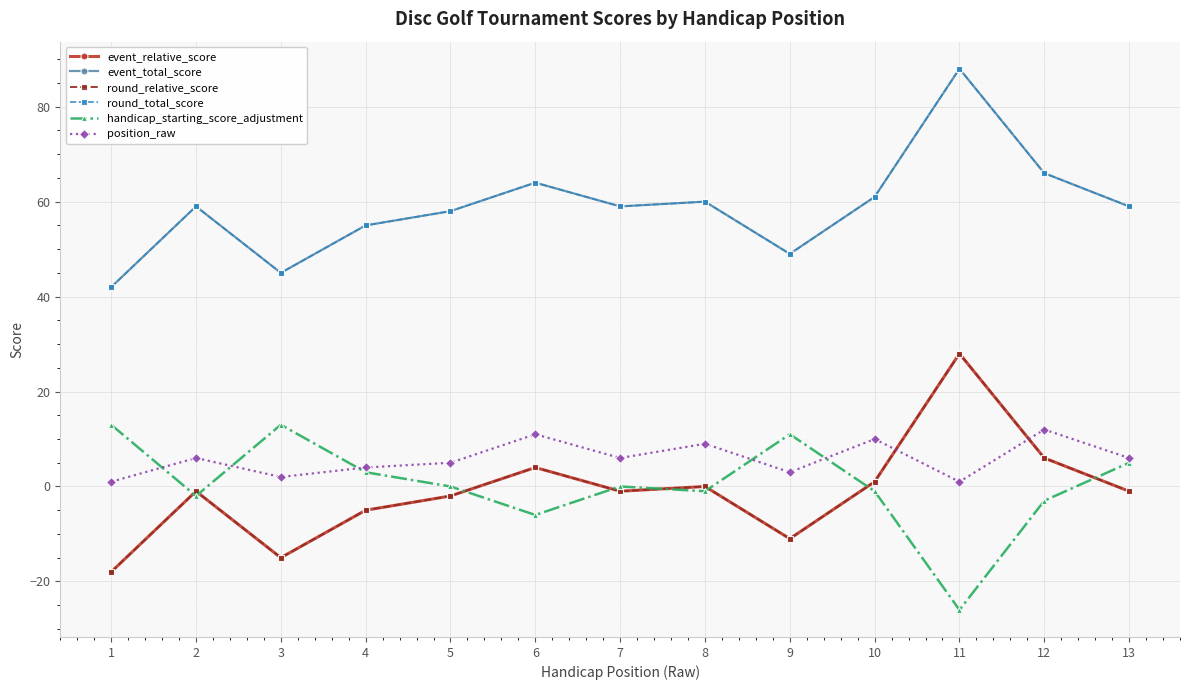

Is this an area chart (filled region under the line)?

No